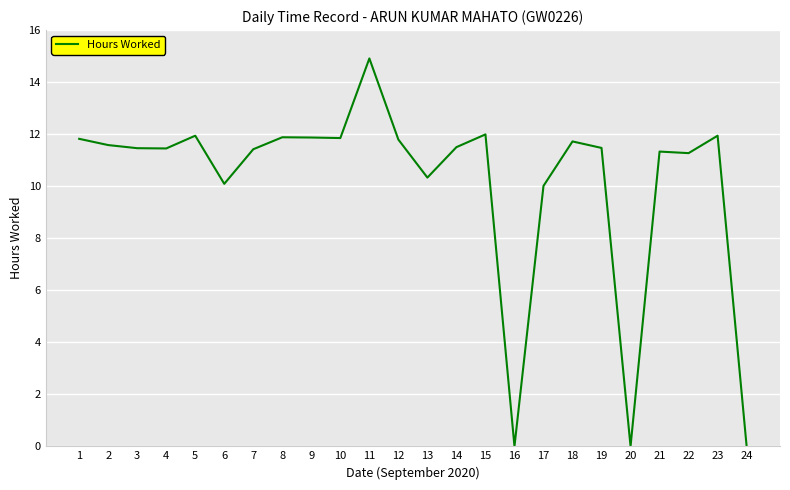

How many lines are shown in the chart?

1